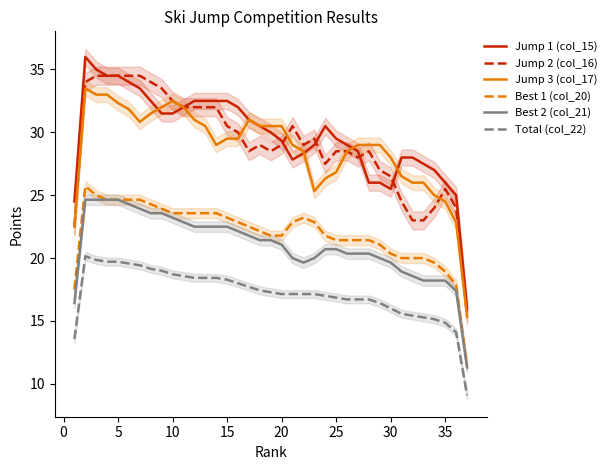

Does the chart have visible grid lines?

No